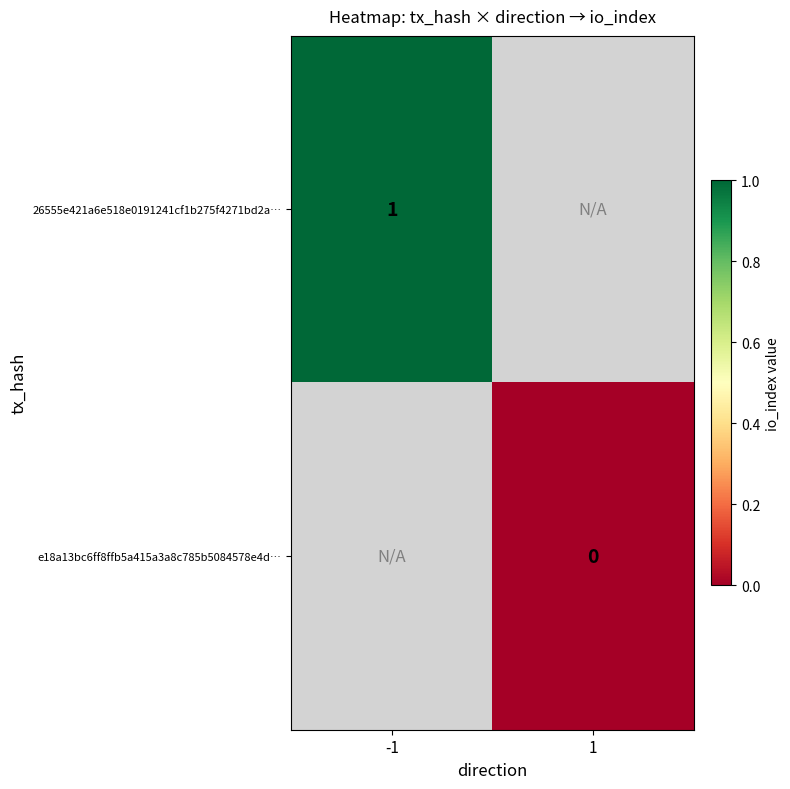

The value of 26555e421a6e518e0191241cf1b275f4271bd2a… at -1 is 1. True or false?

True